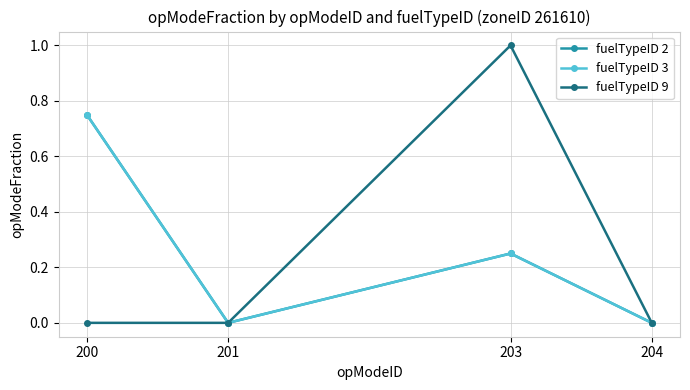

Does the chart have visible grid lines?

Yes